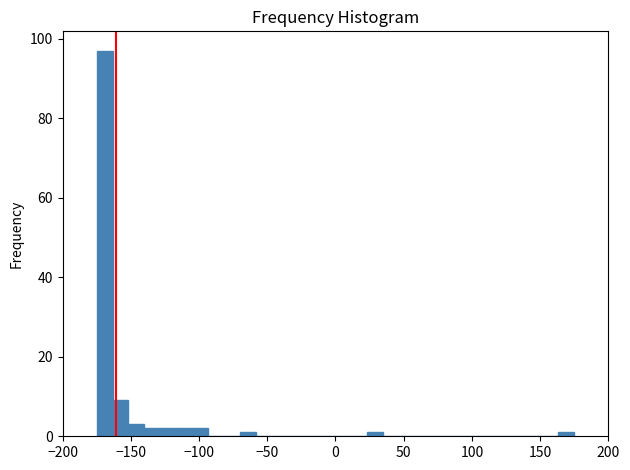

Read against the x-axis, roughly where is the centre of the tallest bar?

-170